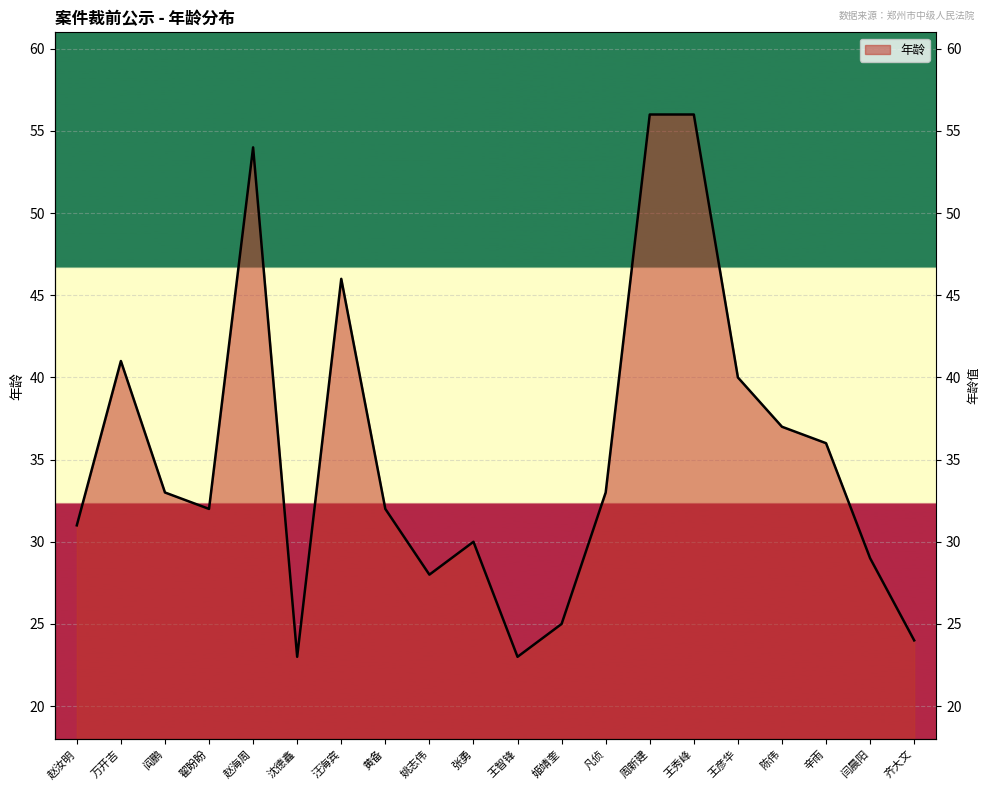

Read the value at 汪海宾.

46